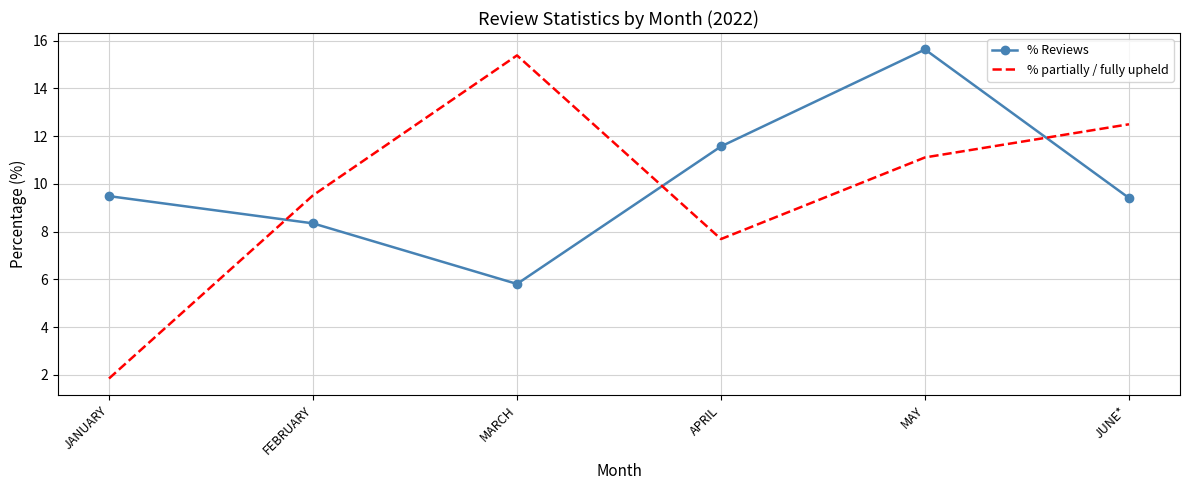

Which series has the widest spread of values?

% partially / fully upheld